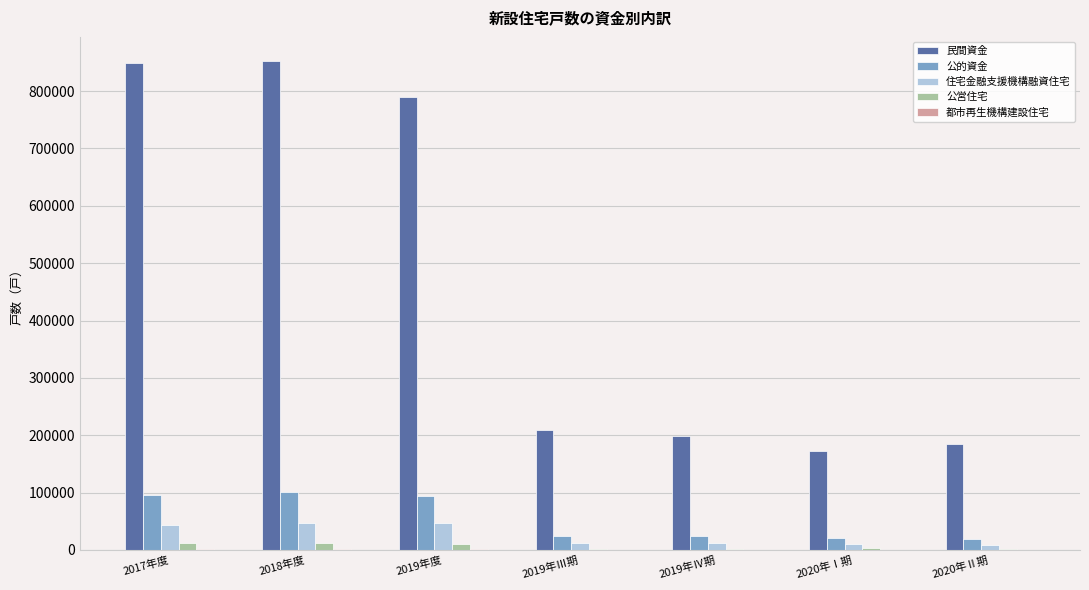

Is it true that 民間資金 equals 359426 at 2019年度?

False